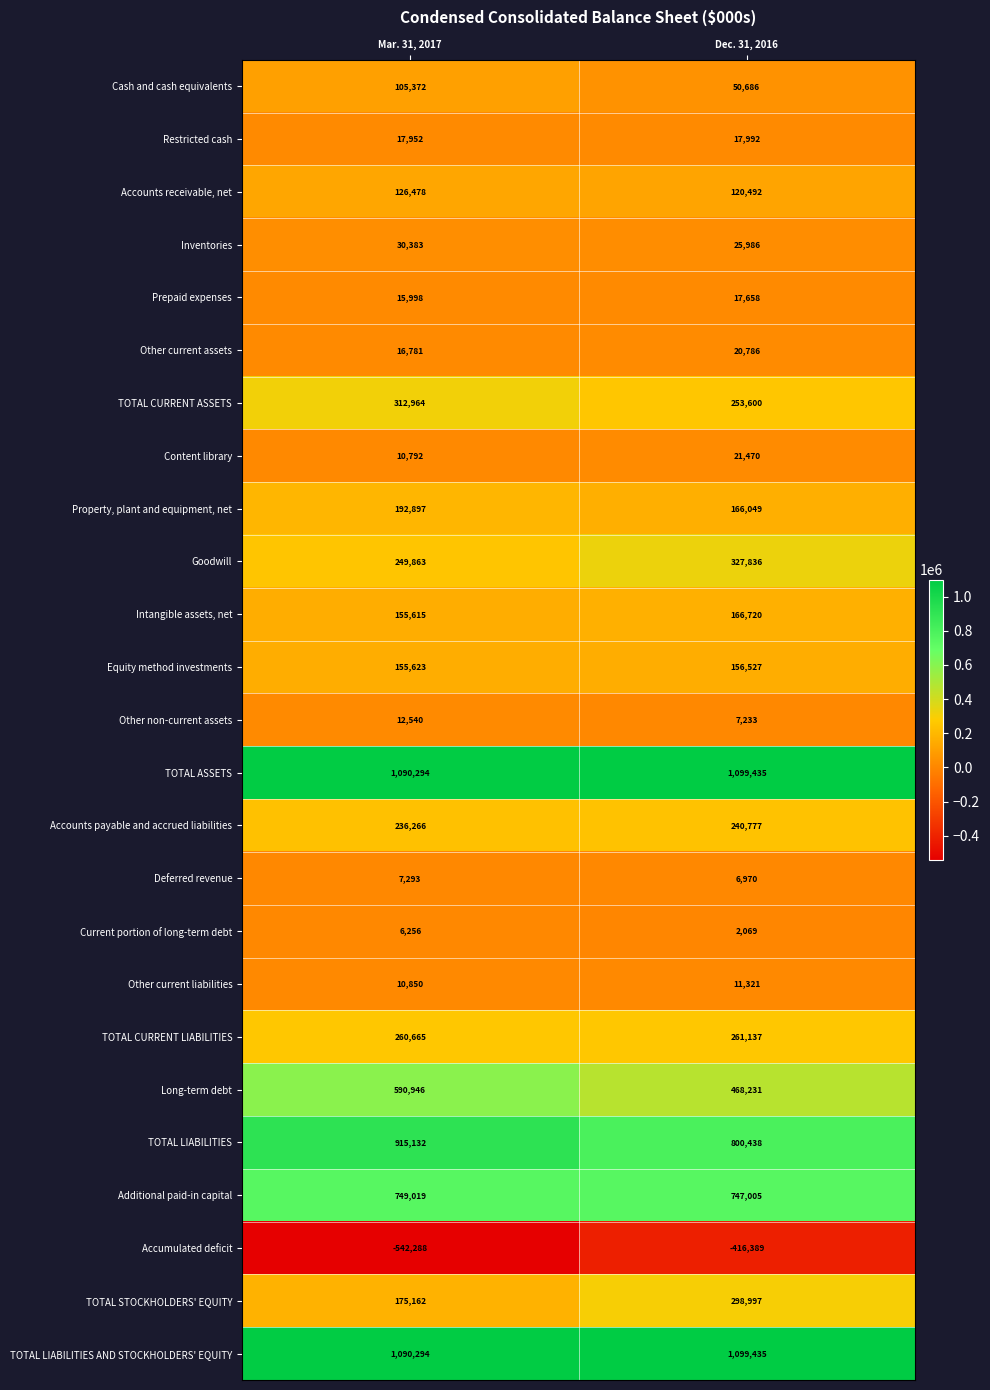

What is the difference between the TOTAL CURRENT ASSETS values at Dec. 31, 2016 and Mar. 31, 2017?

59364